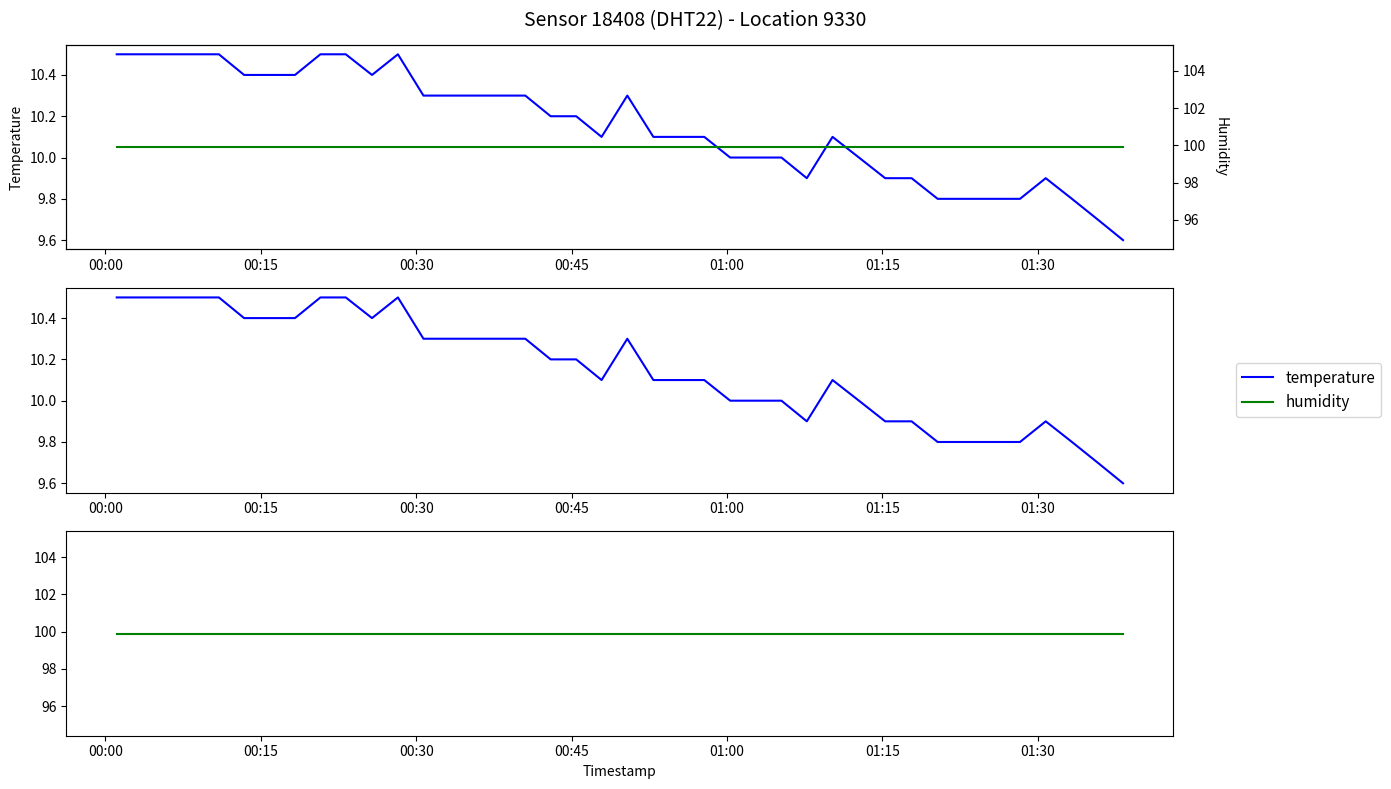

What is the lowest value of the humidity series?

99.9